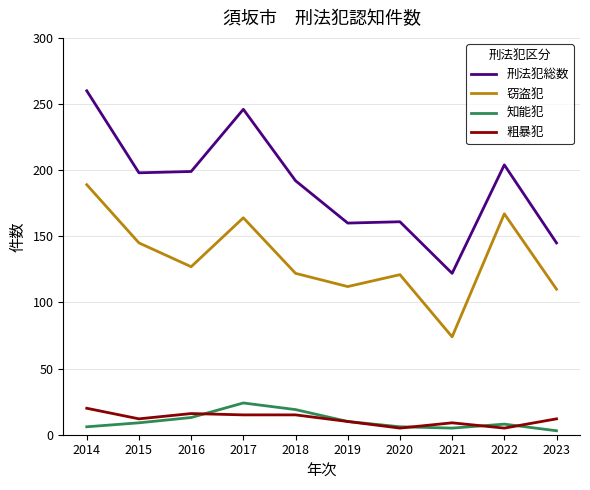

Rank the series at 2015 from lowest to highest value.

知能犯, 粗暴犯, 窃盗犯, 刑法犯総数